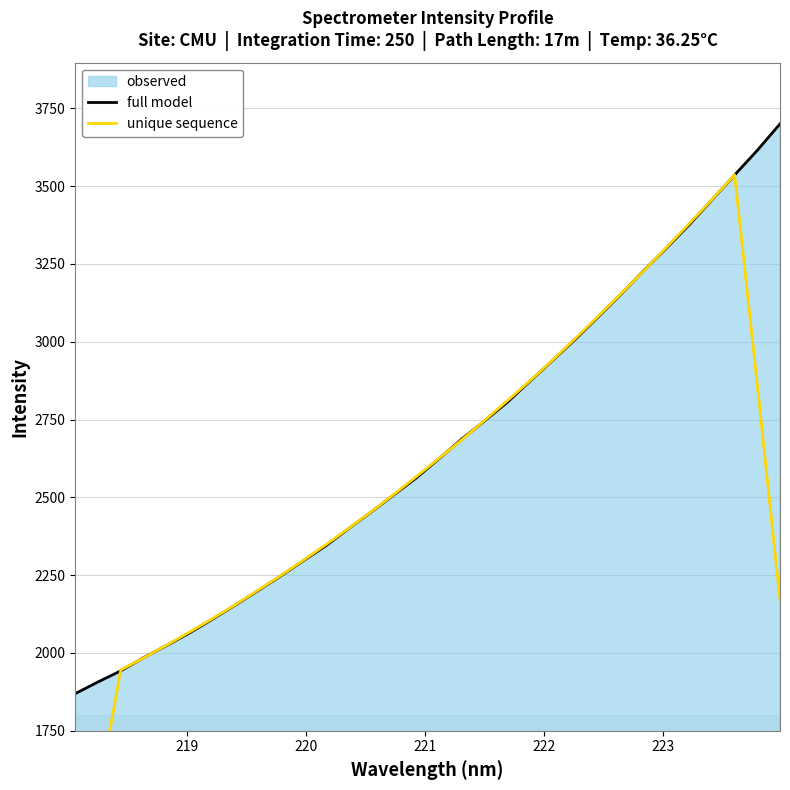

How many lines are shown in the chart?

2